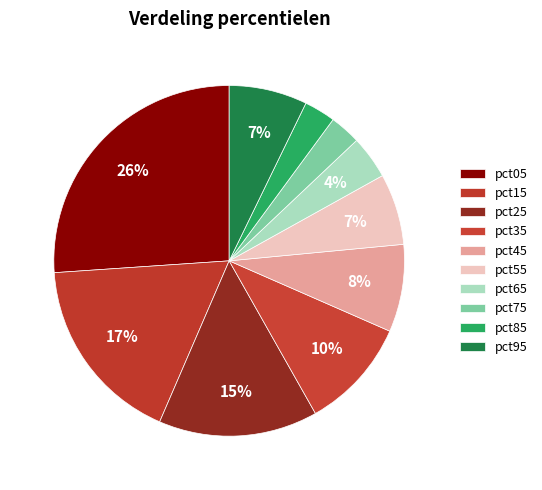

Which slice is the largest?

pct05